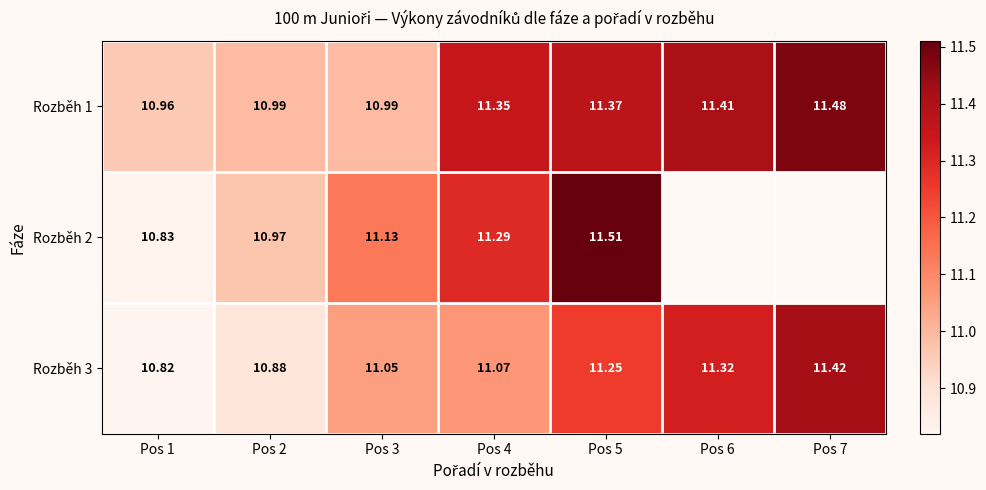

At which category is the sum across all series the highest?

Pos 5